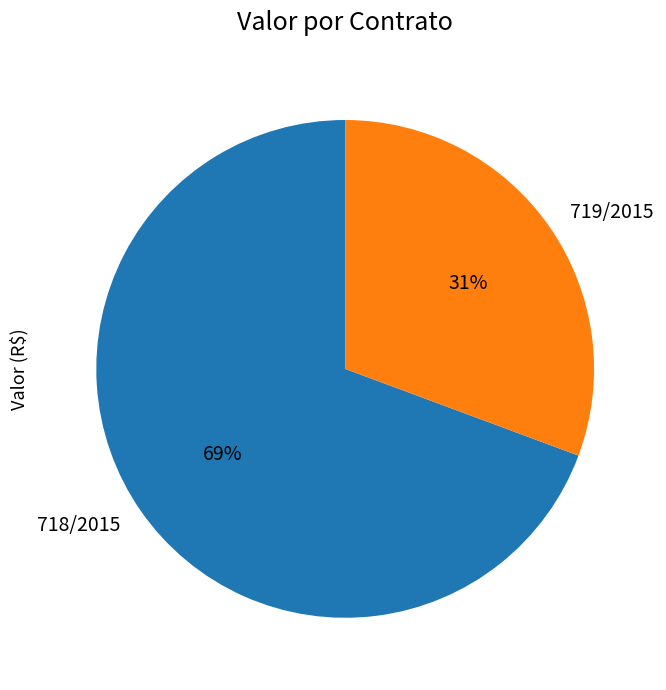

Which category has the biggest portion of the pie?

718/2015